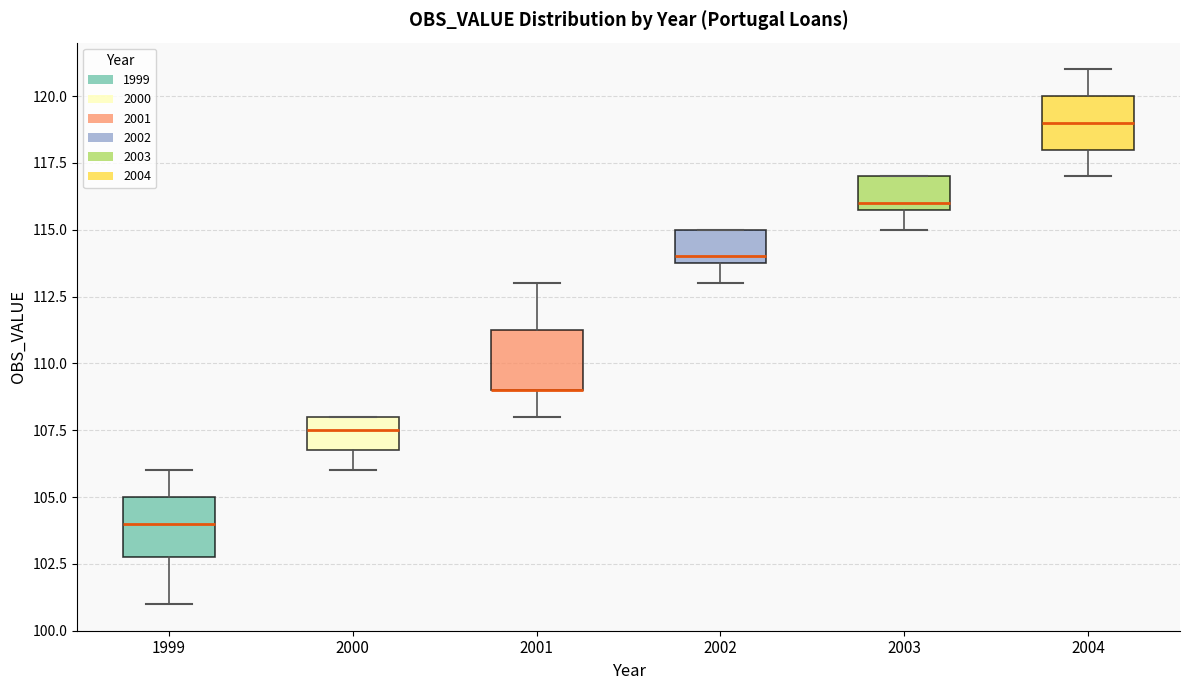

Reading left to right, transcribe this box plot: for each box, give where its median line is, the range the box spans, and where its two whiskers end, as read against the y-axis. The values are not printed on the chart, so give them approximately, as read against the axis.

1999: median 104.0, box 103.0 to 105.0, whiskers 101.0 to 106.0
2000: median 107.5, box 107.0 to 108.0, whiskers 106.0 to 108.0
2001: median 109.0 (drawn on the box's lower edge), box 109.0 to 111.5, whiskers 108.0 to 113.0
2002: median 114.0 (just above the box's lower edge), box 114.0 to 115.0, whiskers 113.0 to 115.0
2003: median 116.0 (just above the box's lower edge), box 116.0 to 117.0, whiskers 115.0 to 117.0
2004: median 119.0, box 118.0 to 120.0, whiskers 117.0 to 121.0